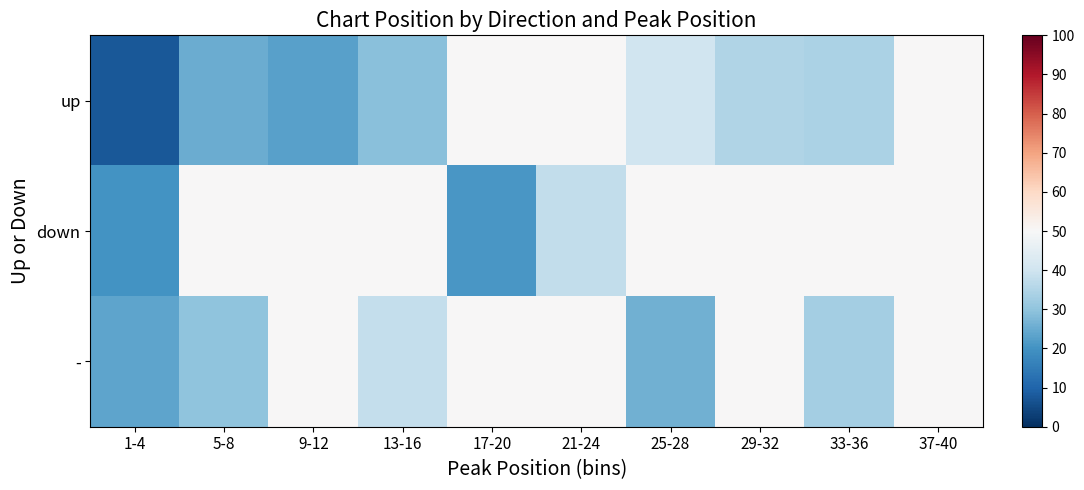

At 9-12, list the series in order from smallest to largest.

up, down, -